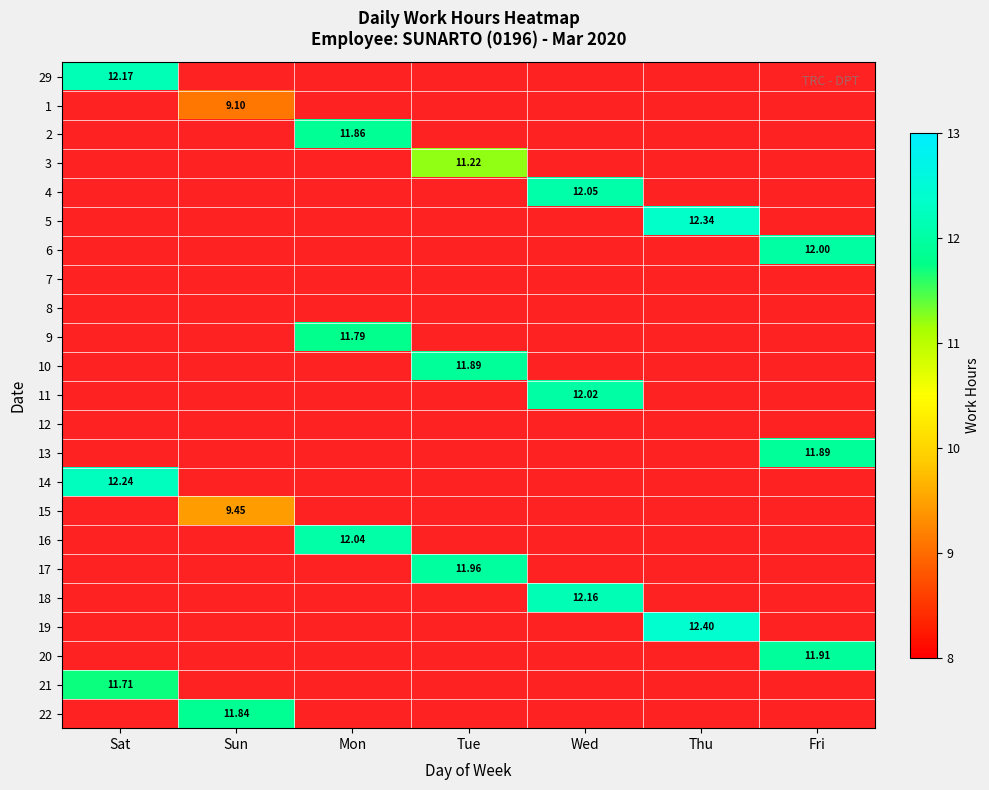

Is the value of 21 at Tue greater than the value of 15 at Thu?

No